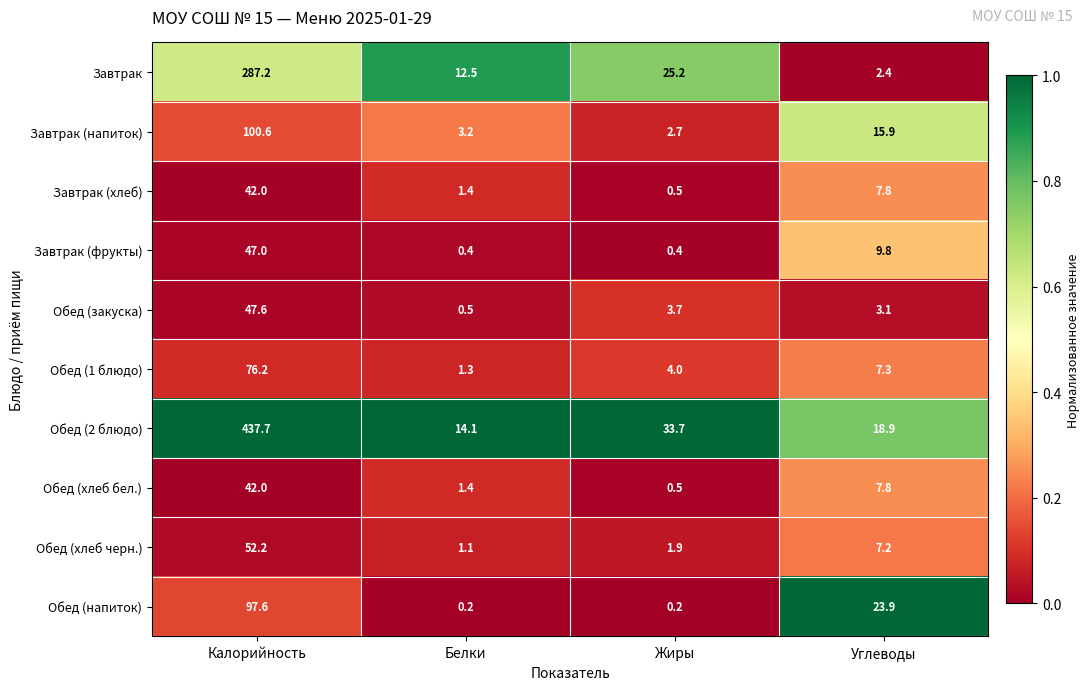

Which series changed the most between Жиры and Углеводы?

Обед (напиток)